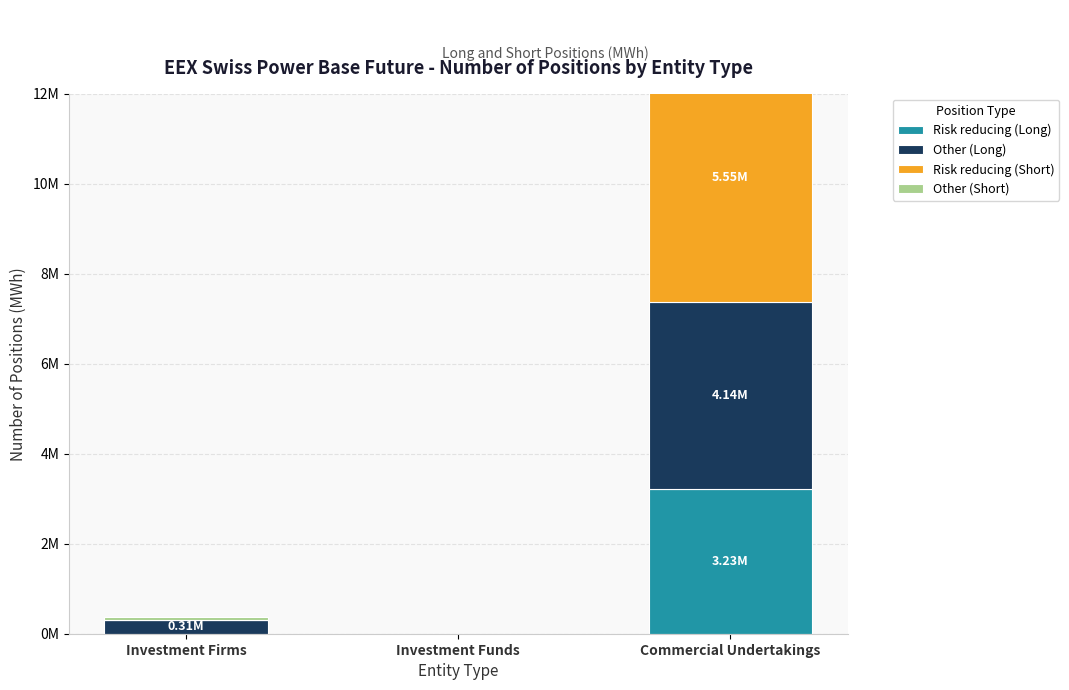

How many groups of bars are there?

3